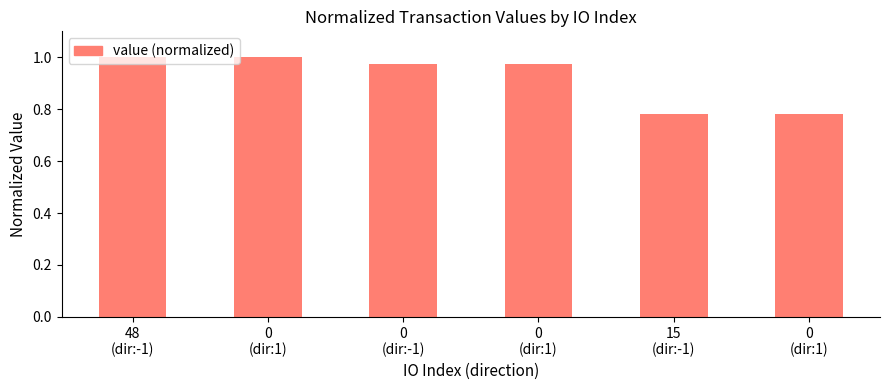

What is the label of the 6th bar from the left?

0
(dir:1)